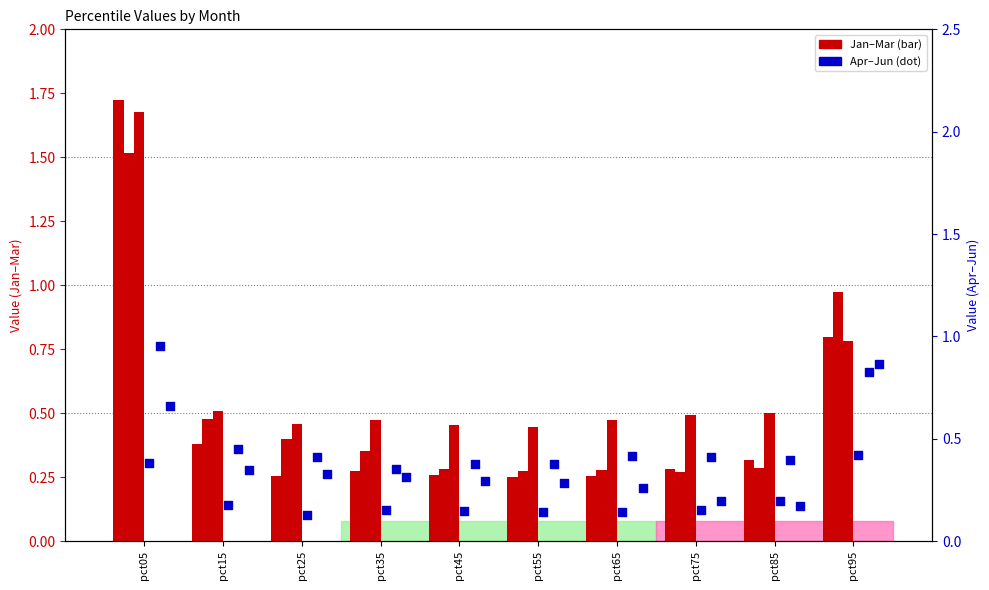

At which category is the sum across all series the highest?

pct05